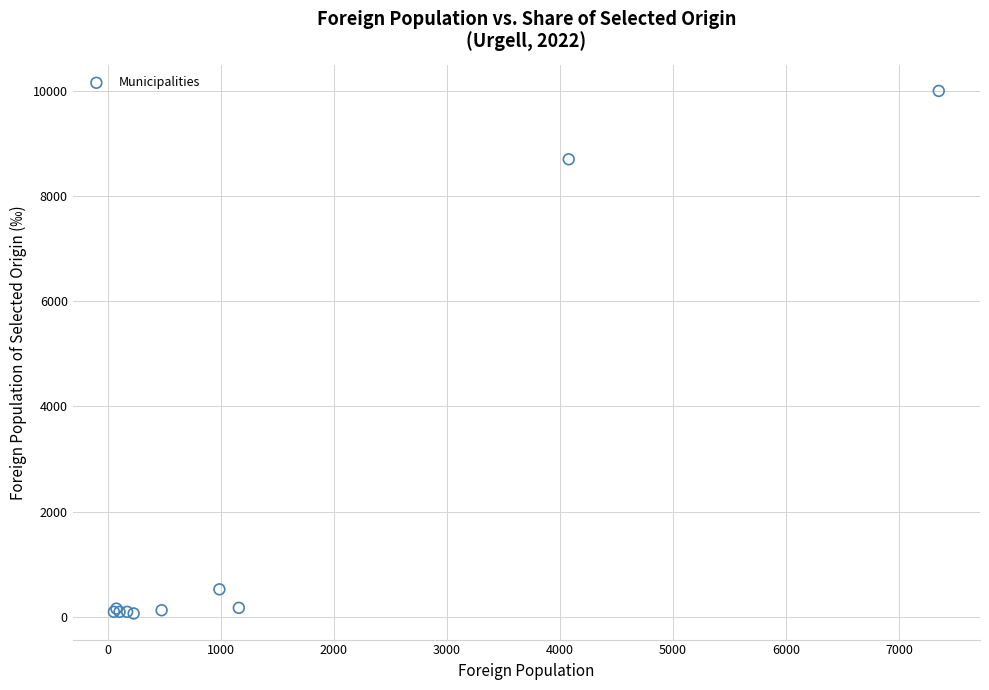

What Y value in the scatter plot is closest to 5030?

8700